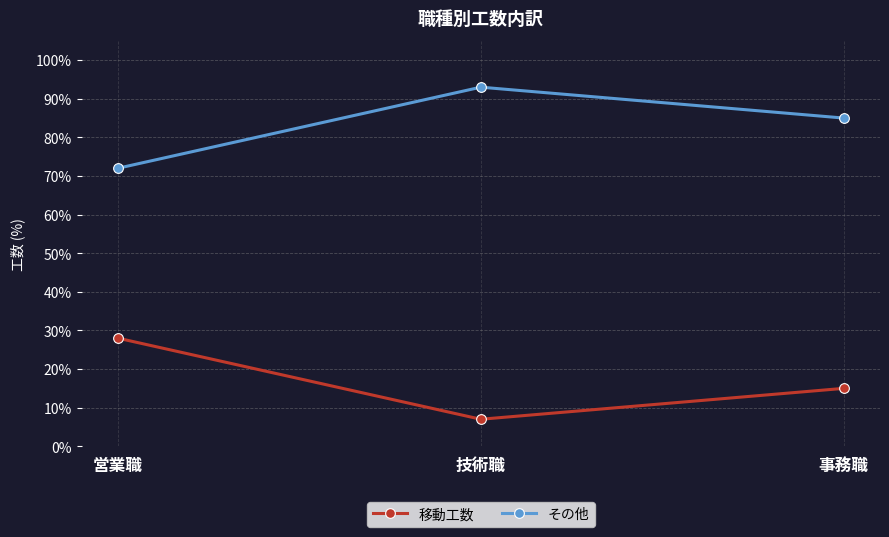

The 移動工数 series shows 44 at 営業職. True or false?

False